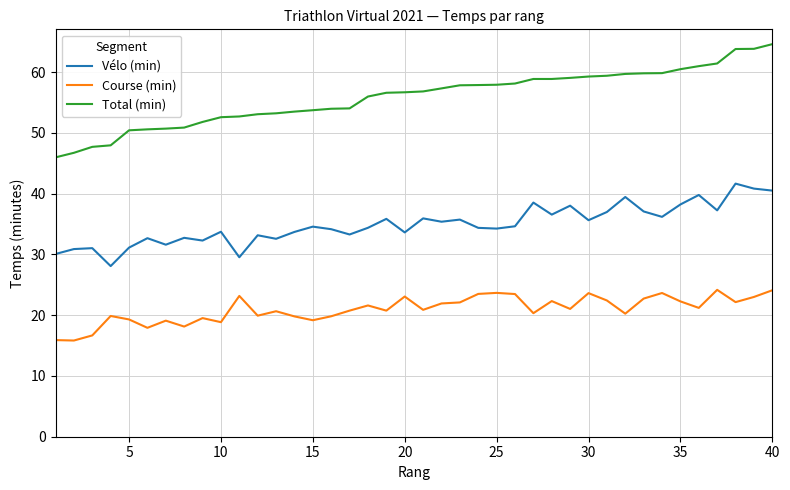

Rank the series by their maximum value, from highest to lowest.

Total (min), Vélo (min), Course (min)